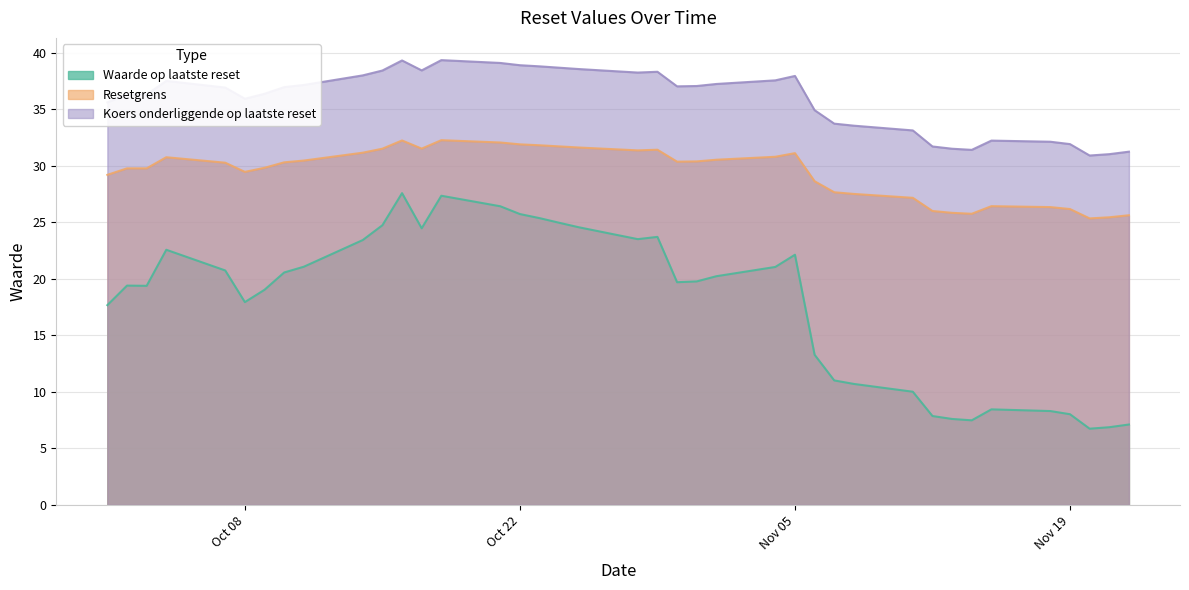

Which series has the largest total across all categories?

Koers onderliggende op laatste reset